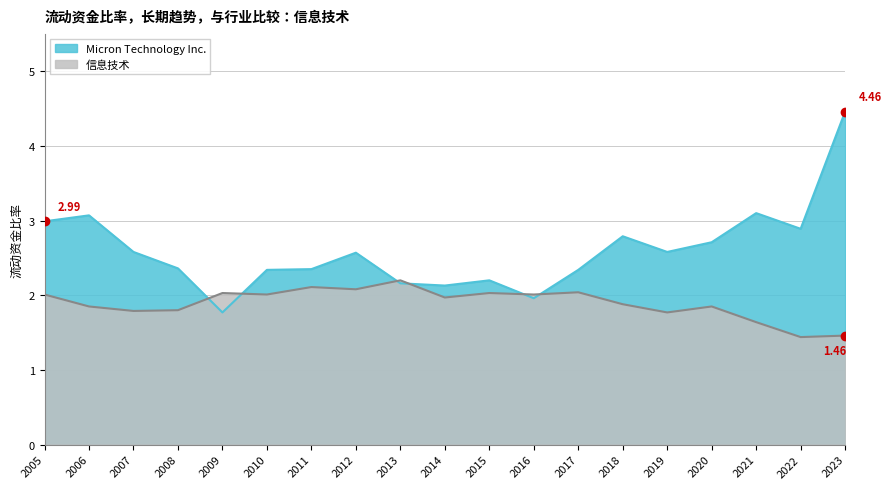

Which series changed the most between 2010 and 2023?

Micron Technology Inc.